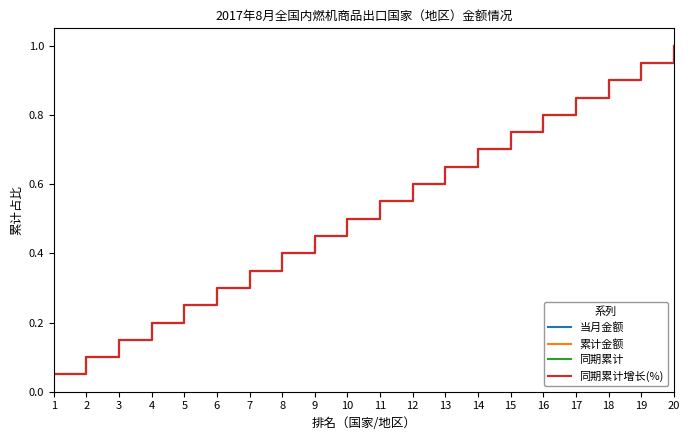

True or false: 同期累计 and 当月金额 cross at least once.

False